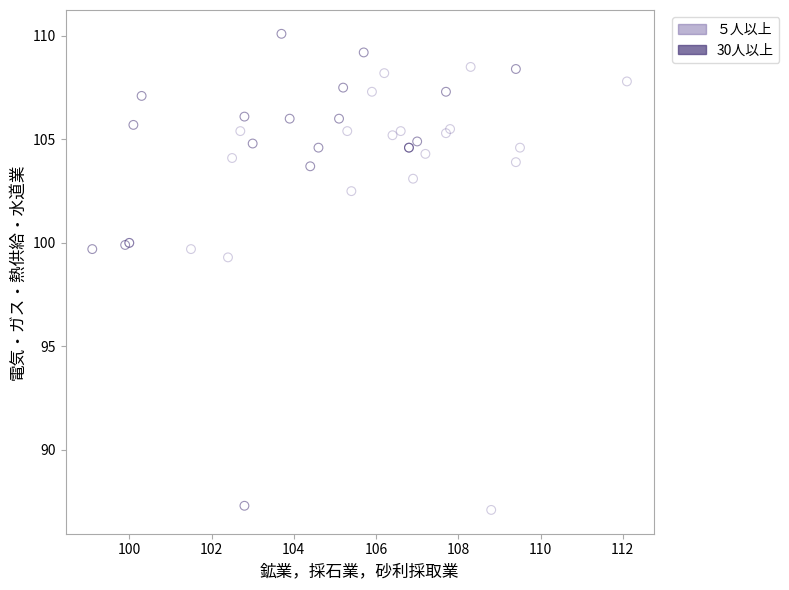

Which series reaches the maximum Y coordinate?

30人以上